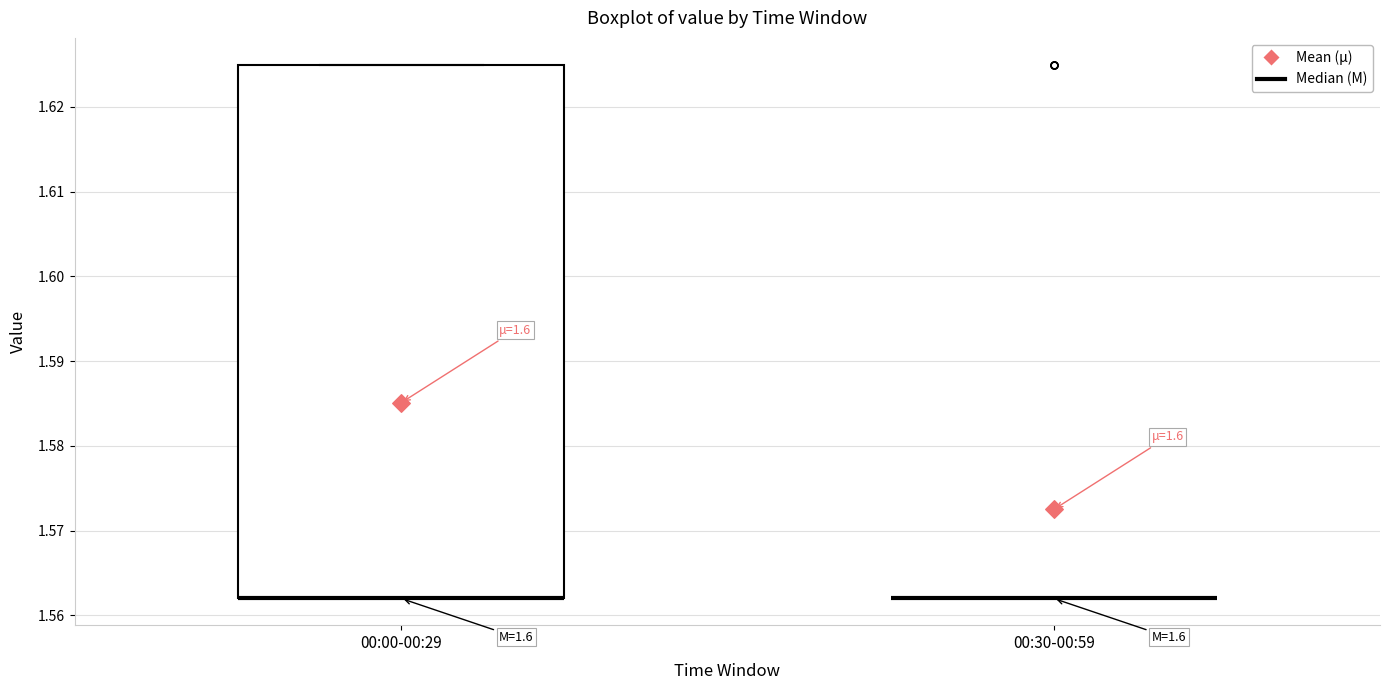

Comparing the boxes themselves (not the whiskers), which one is the tallest?

00:00-00:29